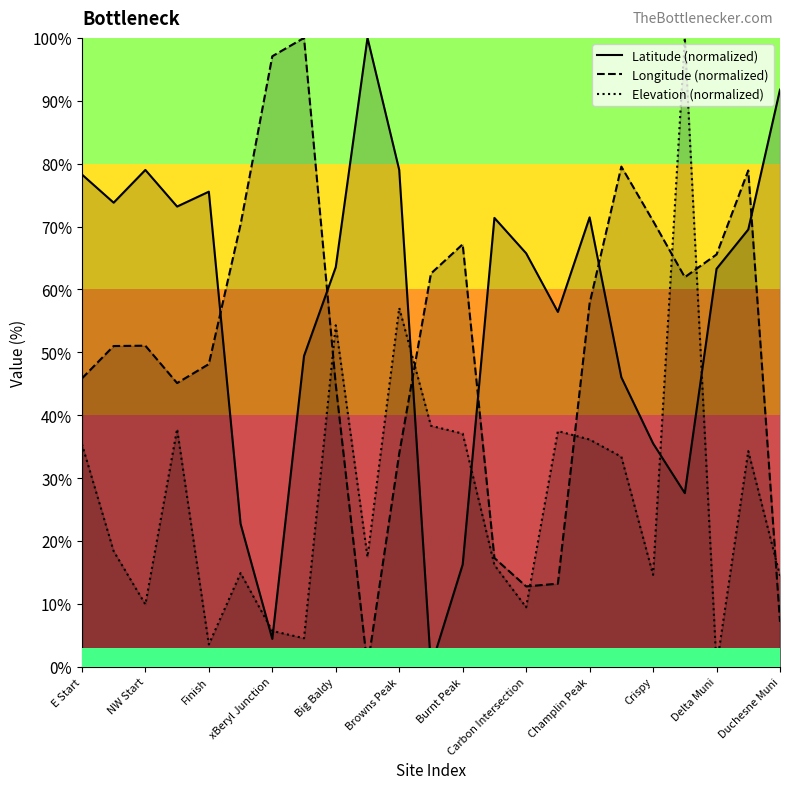

In Elevation (normalized), how many points are higher than both neighbors (excluding endpoints)?

7